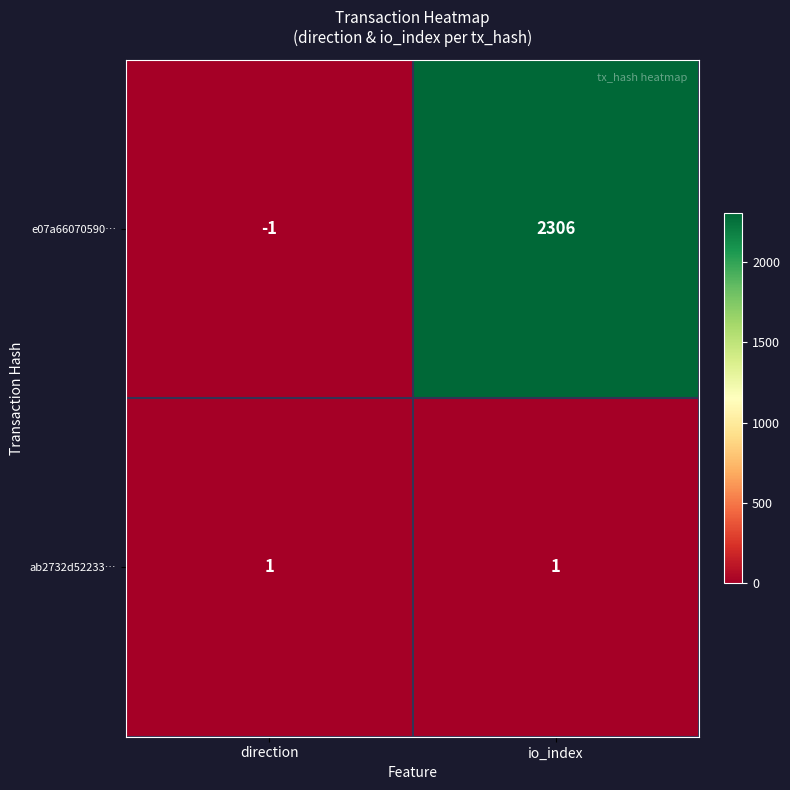

Count the number of categories in the chart.

2